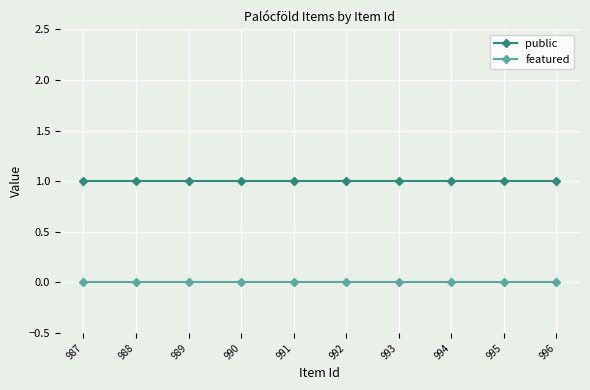

The value of public at 992 is 1. True or false?

True